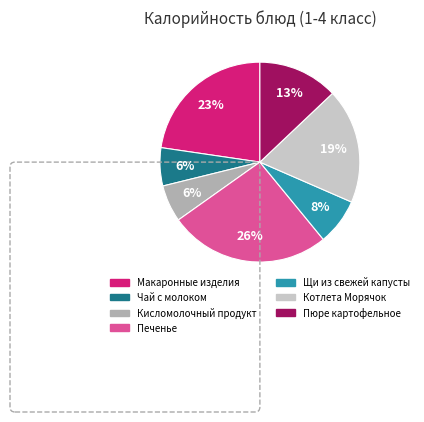

Which has a higher value, Щи из свежей капусты or Пюре картофельное?

Пюре картофельное